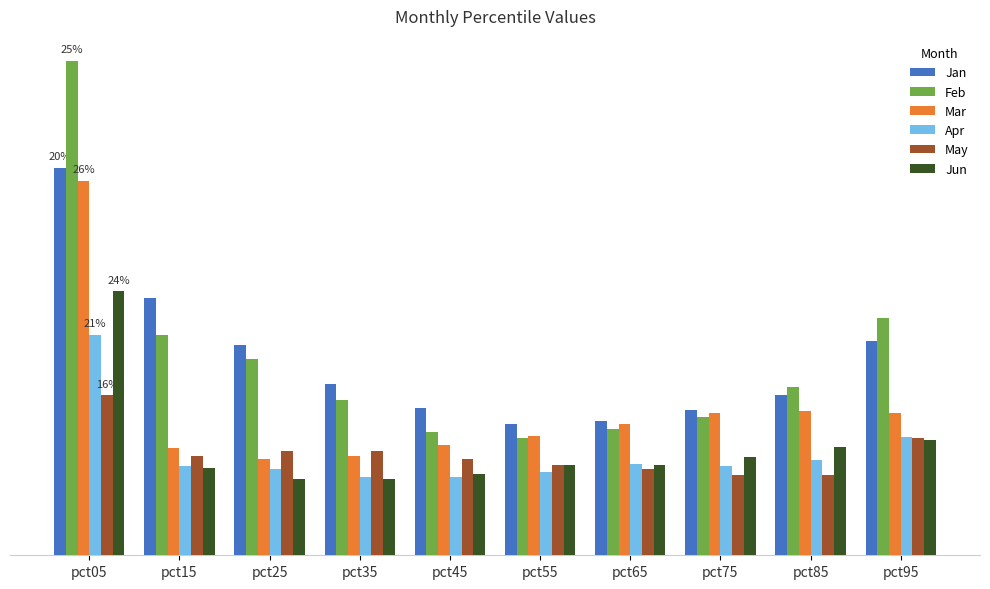

Are the bars grouped side by side (vs. stacked)?

Yes